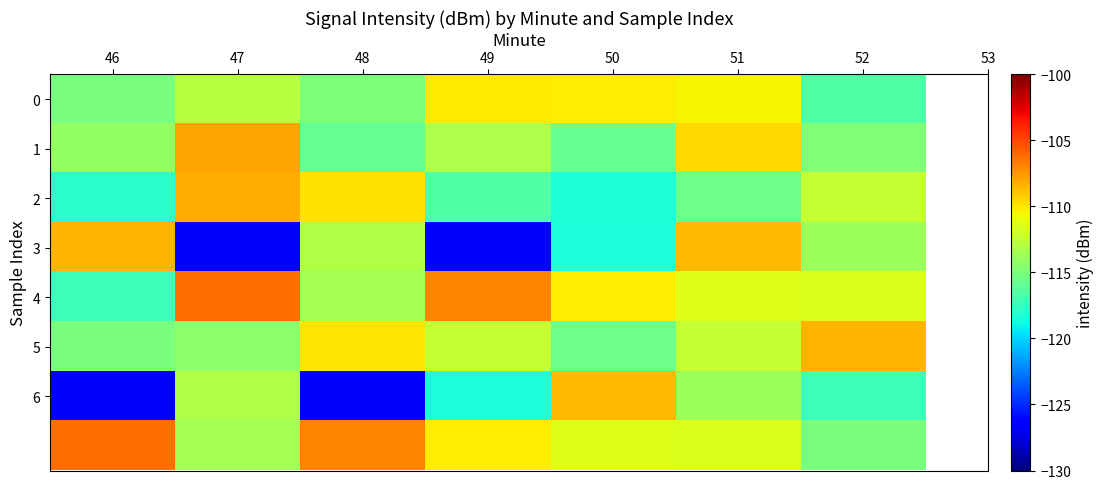

Which series changed the most between 48 and 49?

3